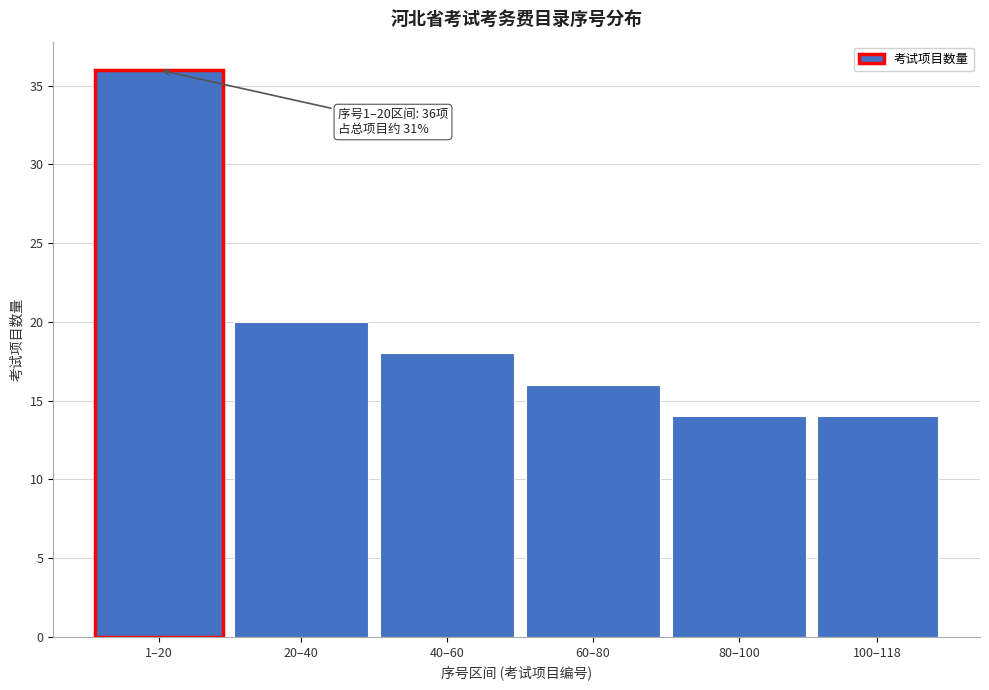

Reading left to right, list all the values displayed in this chart.

36	20	18	16	14	14